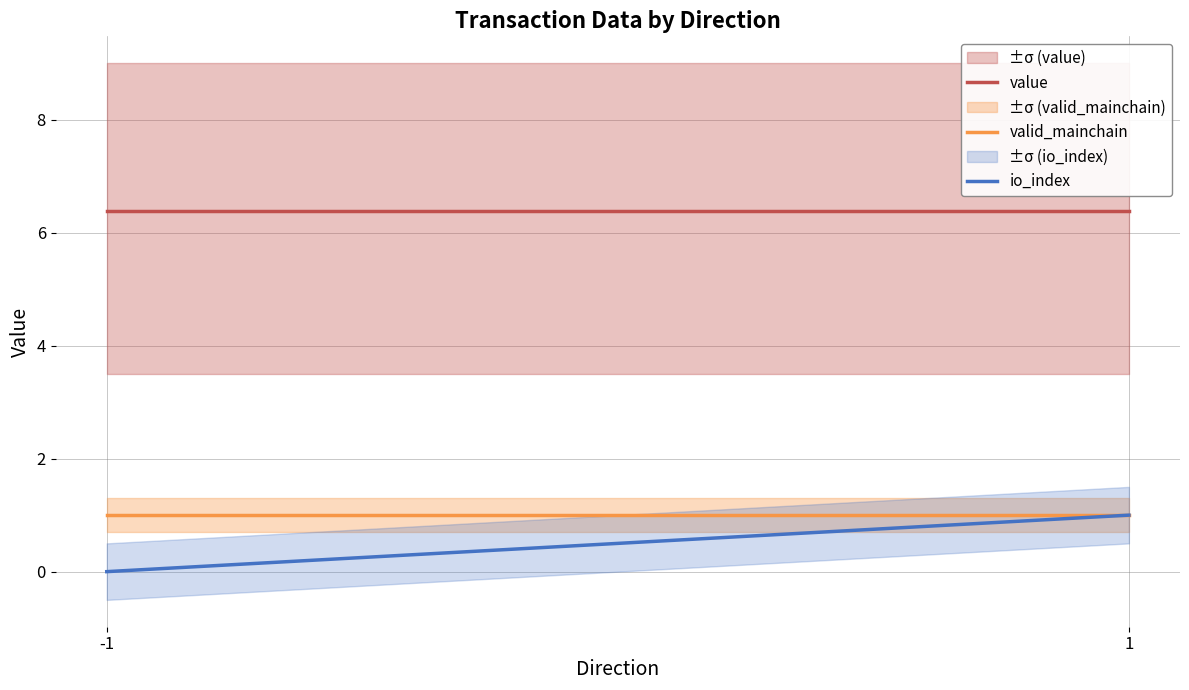

At how many categories does at least one series exceed 2?

2